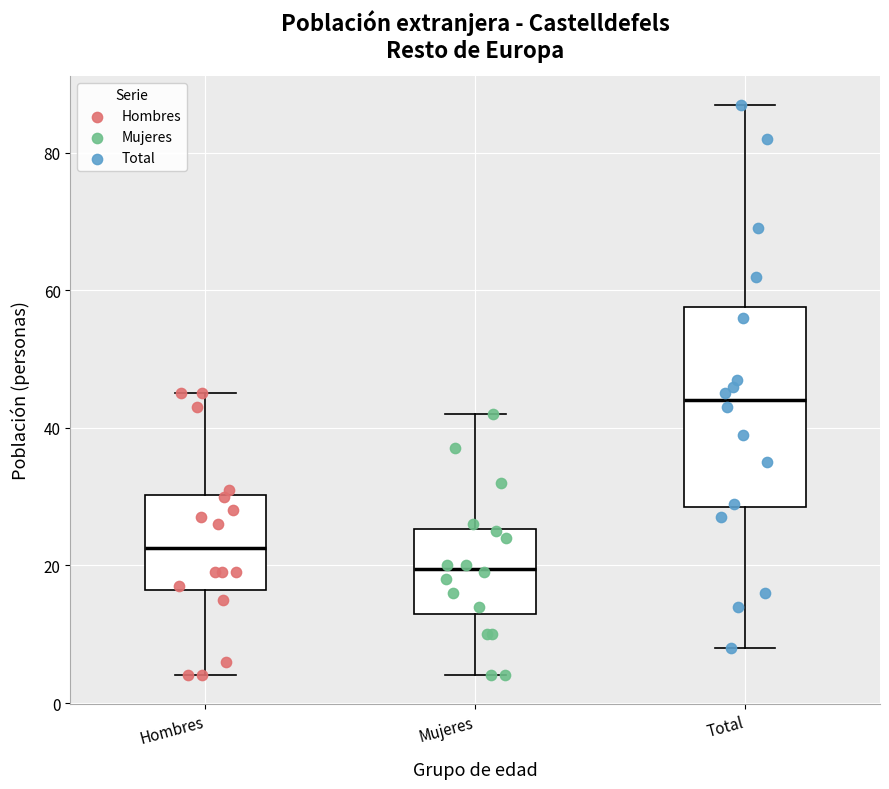

Where does the median line of the box for Mujeres sit on the y-axis? The values are not printed on the chart, so give them approximately, as read against the axis.

20